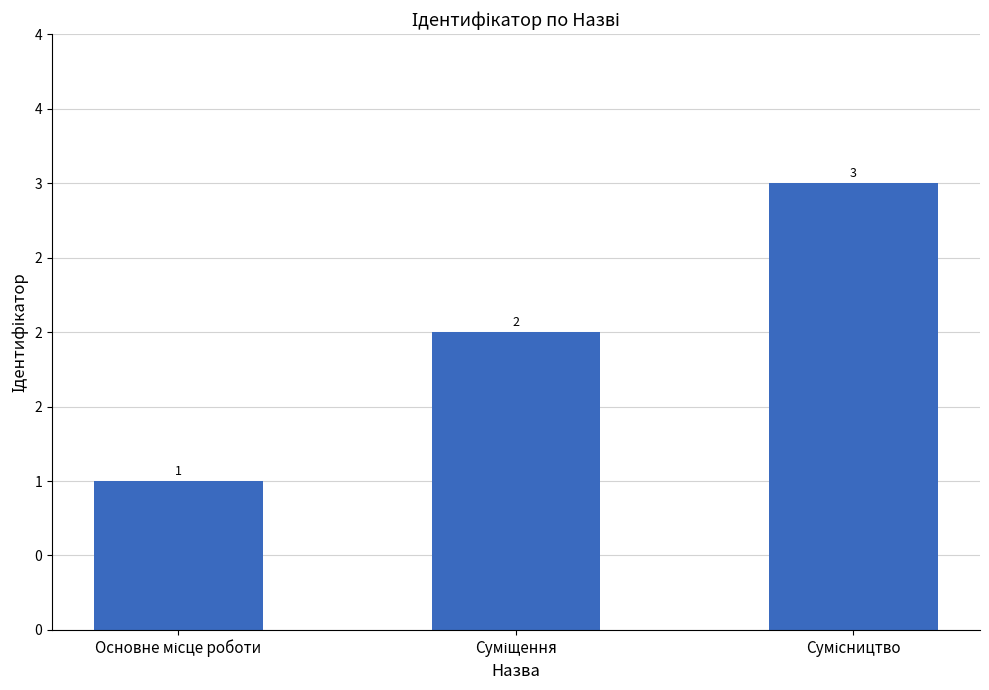

What is the sum of all values?

6